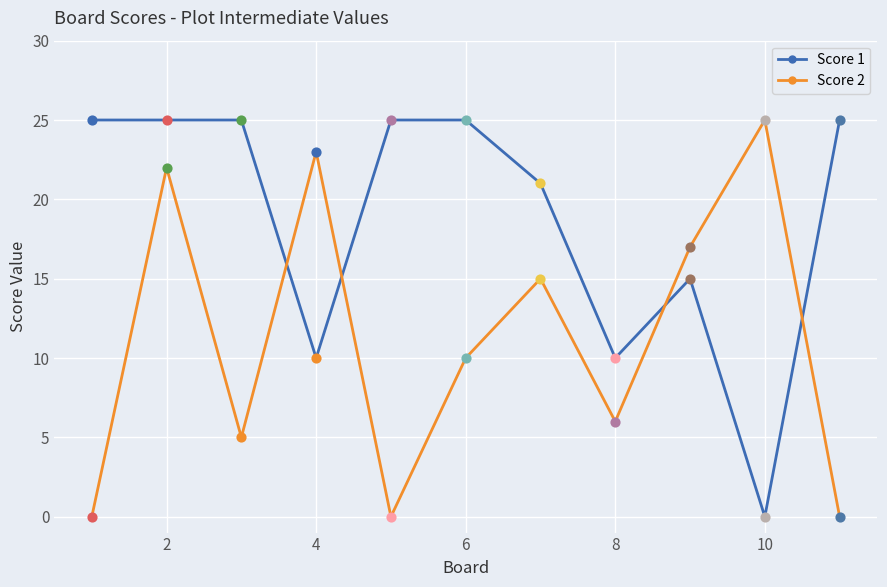

Which series has the largest total across all categories?

Score 1